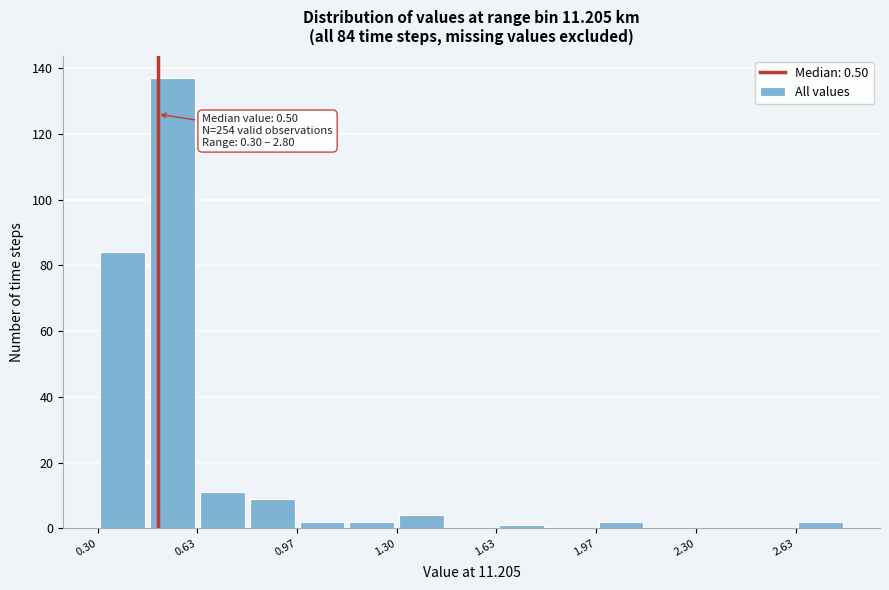

Read against the x-axis, roughly where is the centre of the tallest bar?

0.55